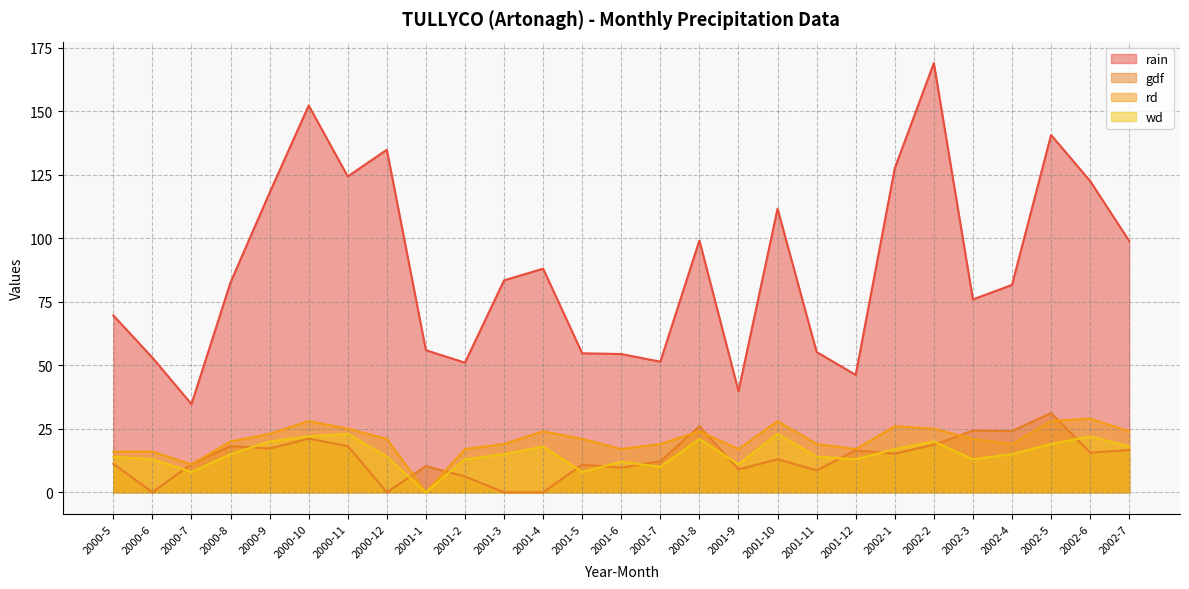

What is the difference between the rain values at 2002-1 and 2000-9?

9.6